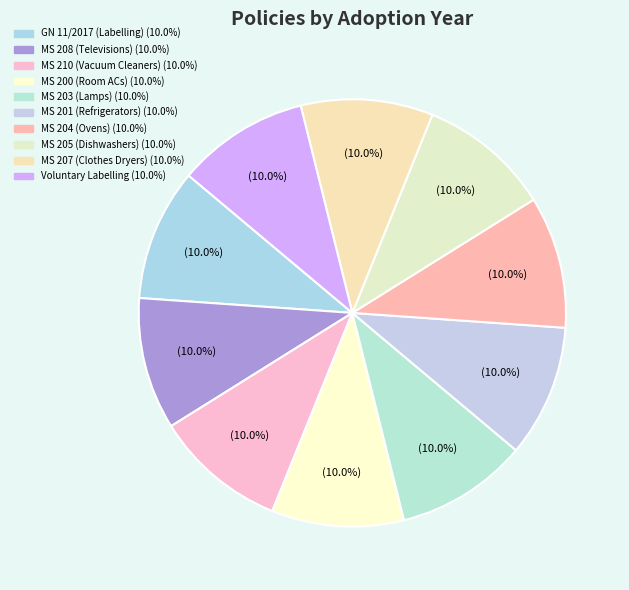

Count the number of slices in the pie.

10